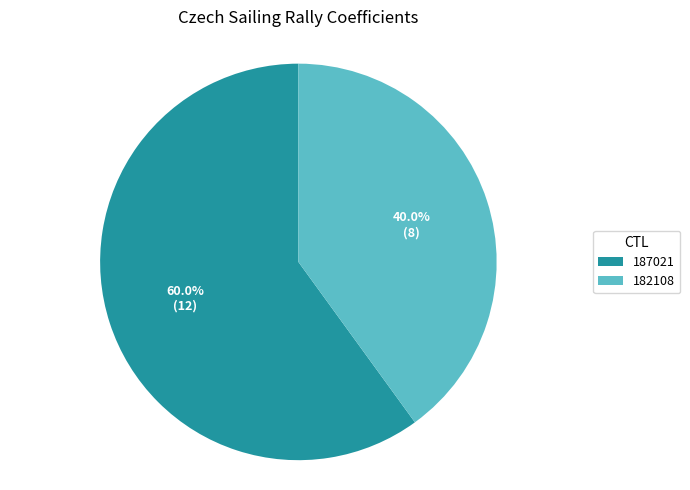

What is the total percentage of 187021 and 182108?

100.0%